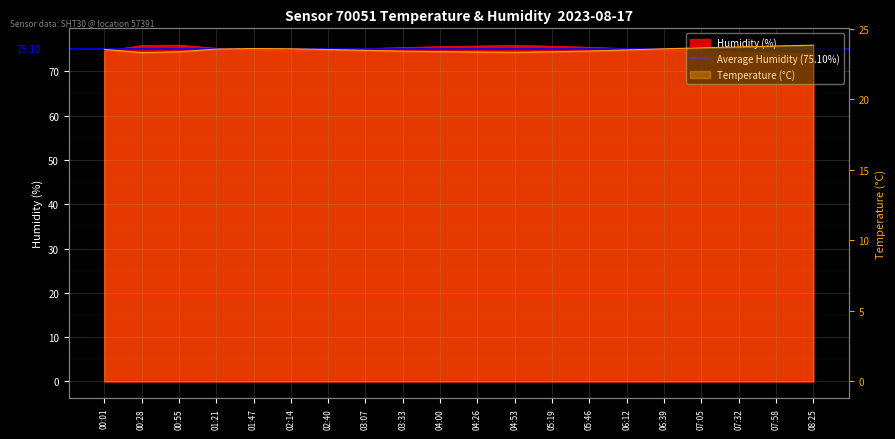

What is the maximum value shown in the chart?

75.9